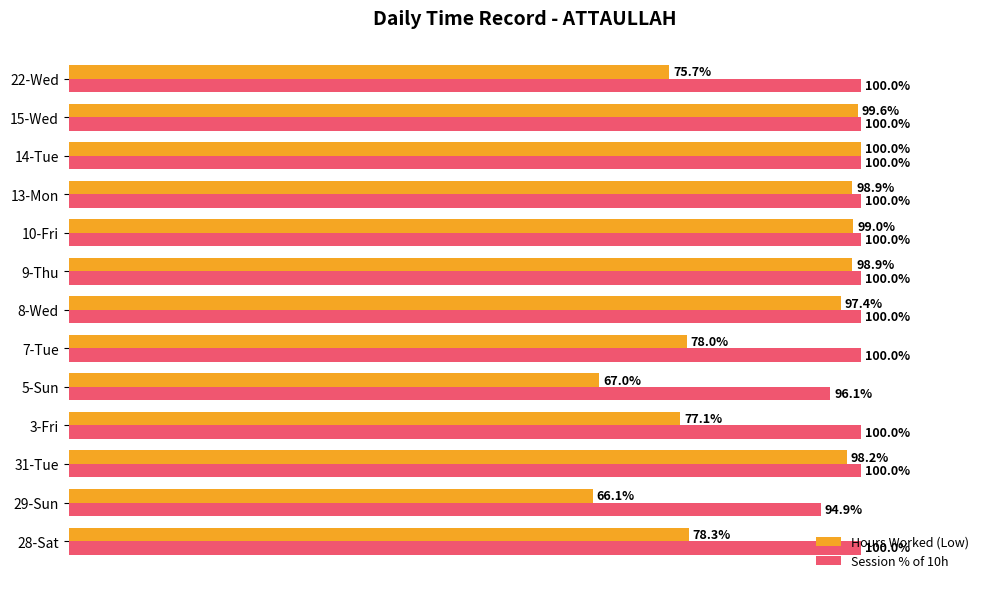

At which label is Session % of 10h closest to 97?

5-Sun